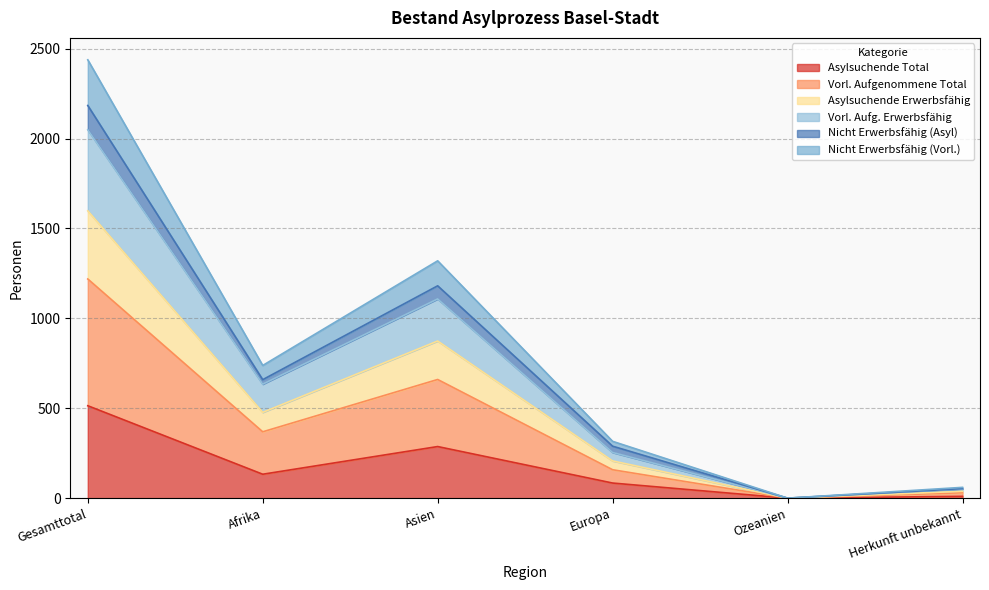

How many categories are shown in the chart?

6